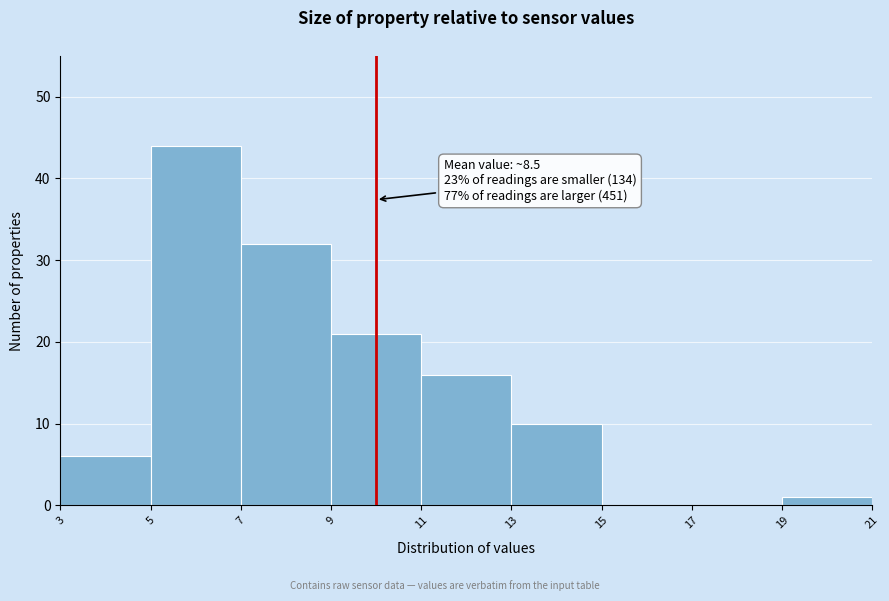

Over which range of the x-axis is the bar tallest?

5 to 7